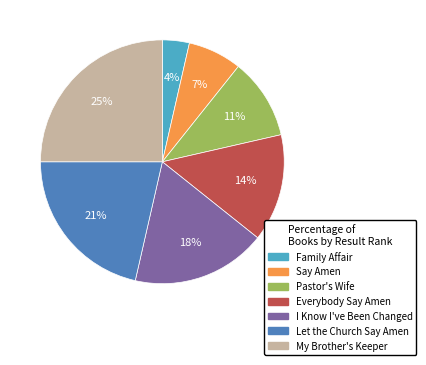

Between My Brother's Keeper and Pastor's Wife, which is larger?

My Brother's Keeper